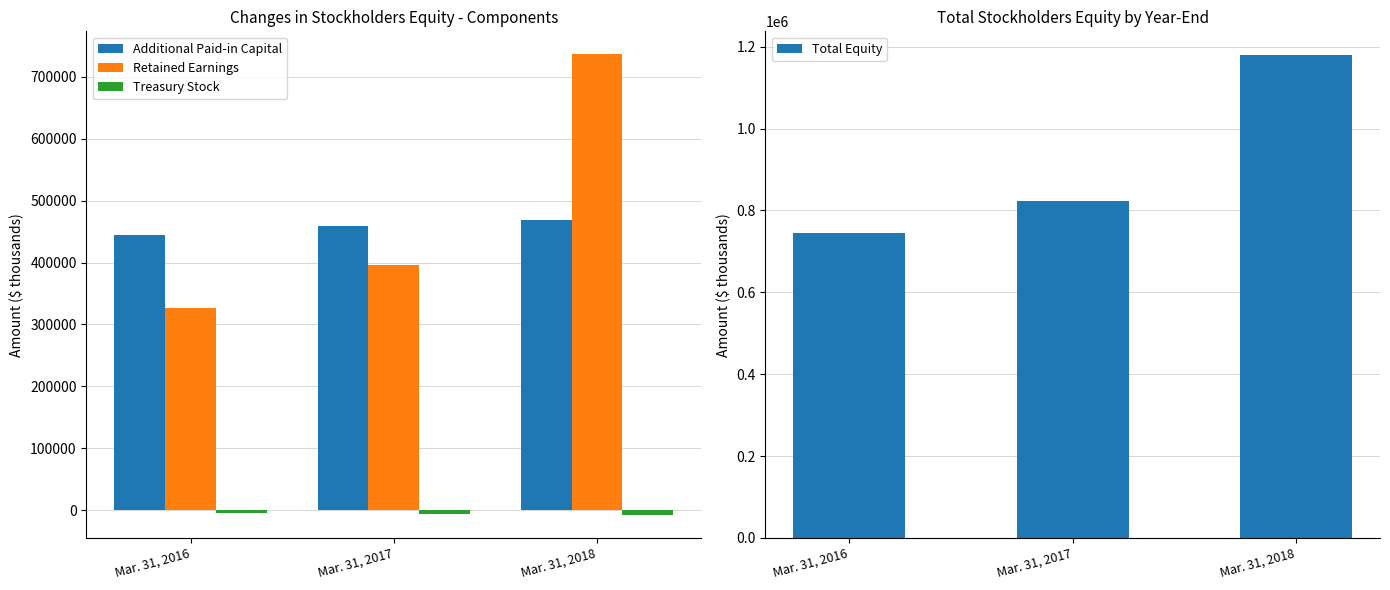

What is the value of the Retained Earnings bar at the 3rd from the left?

736277